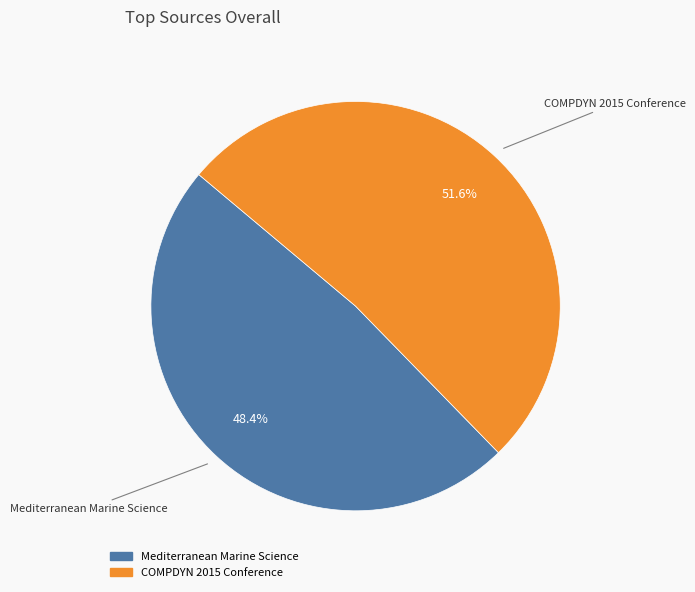

Approximately how many times larger is the value at Mediterranean Marine Science compared to COMPDYN 2015 Conference?

0.9